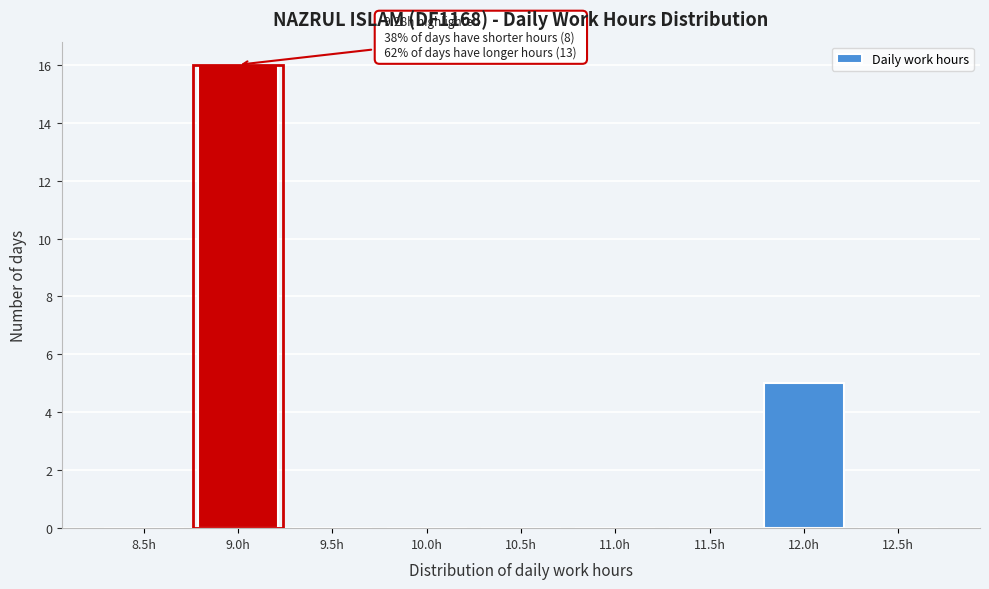

Reading left to right, transcribe all the data shown in this chart.

8.5h=0	9.0h=16	9.5h=0	10.0h=0	10.5h=0	11.0h=0	11.5h=0	12.0h=5	12.5h=0